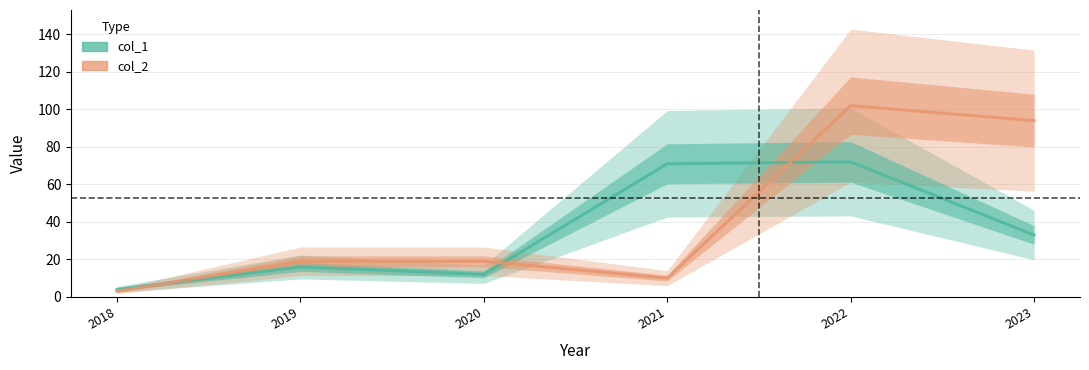

At which label does col_2 first exceed 19?

2022